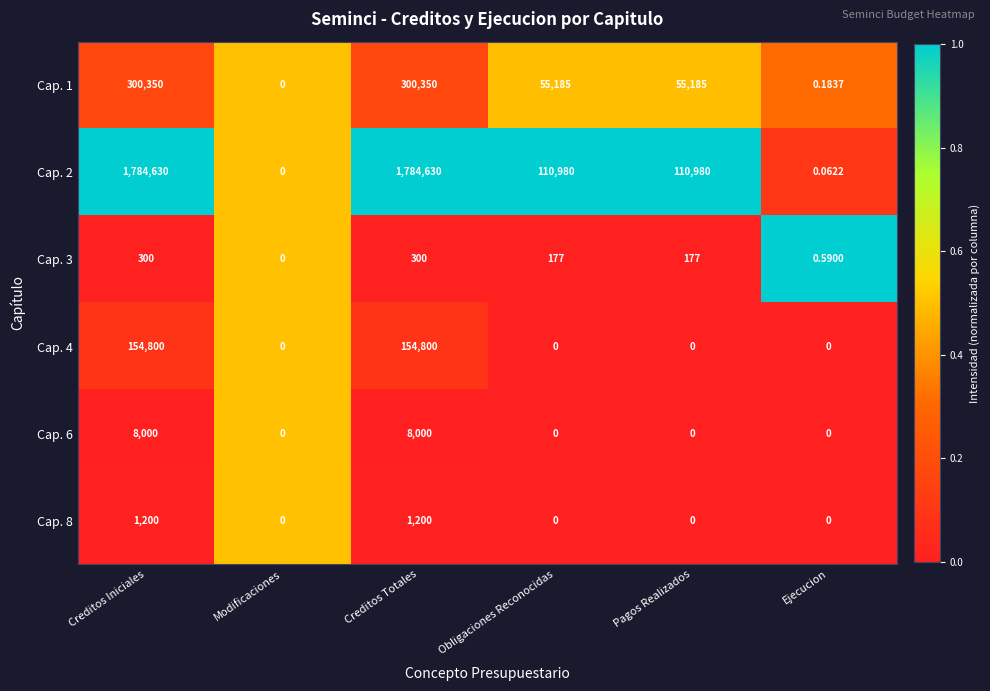

Where does the Cap. 2 series first go above 110980?

Creditos Iniciales